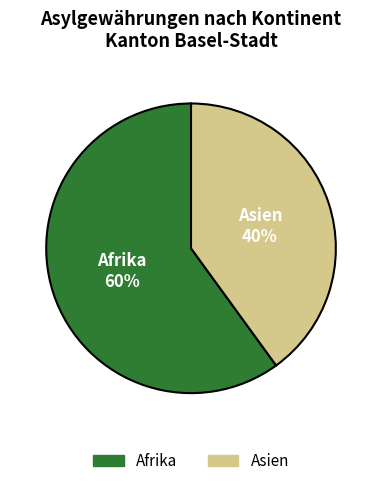

How many segments does this pie chart have?

2